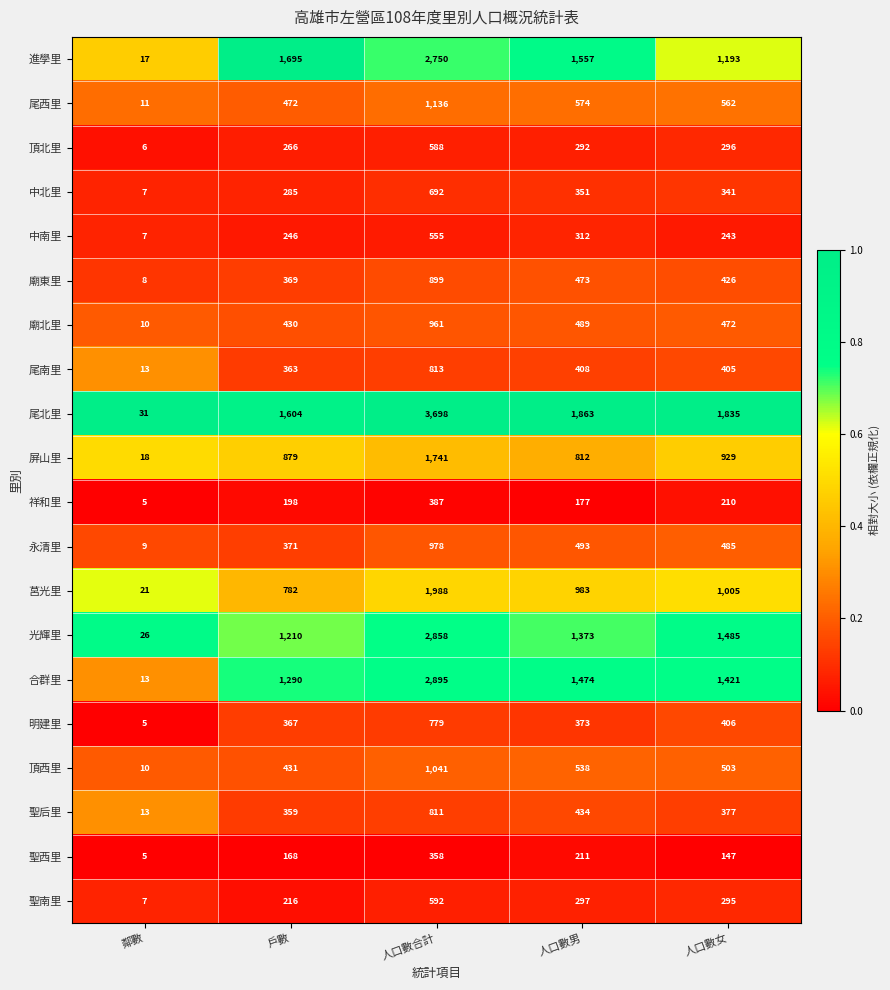

What is the sum of the 屏山里 values at 戶數 and 人口數合計?

2620